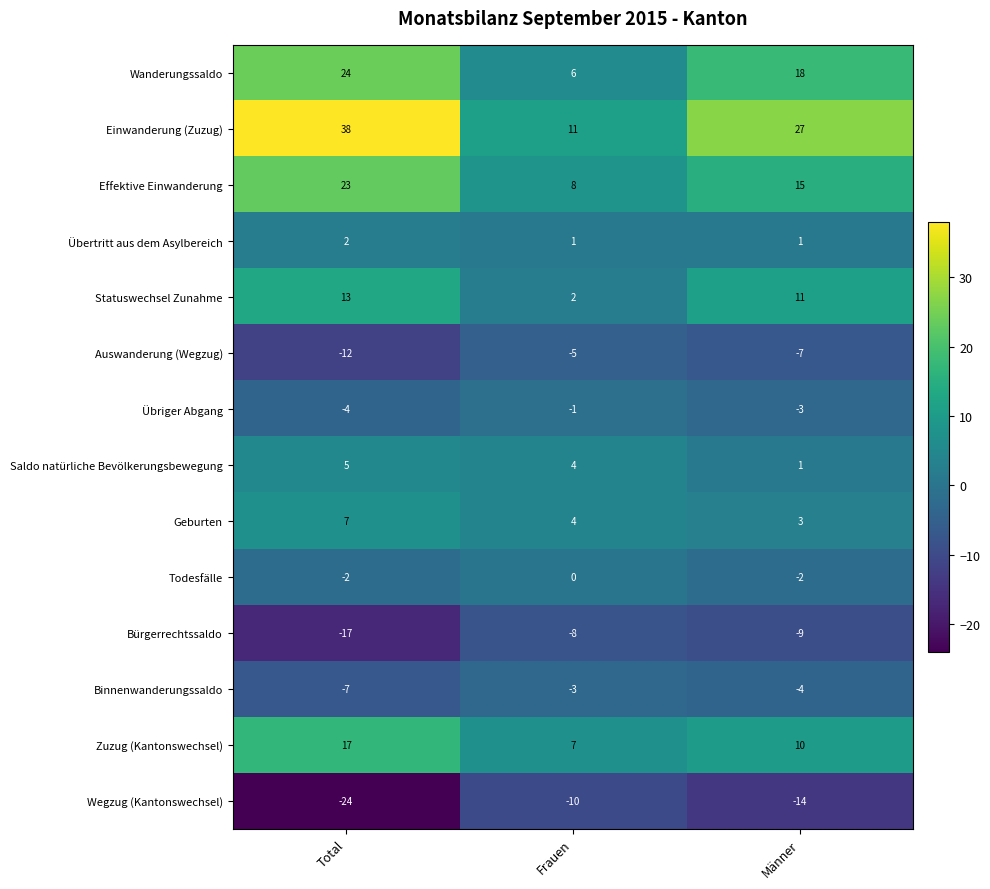

At which label is Statuswechsel Zunahme closest to 7?

Männer